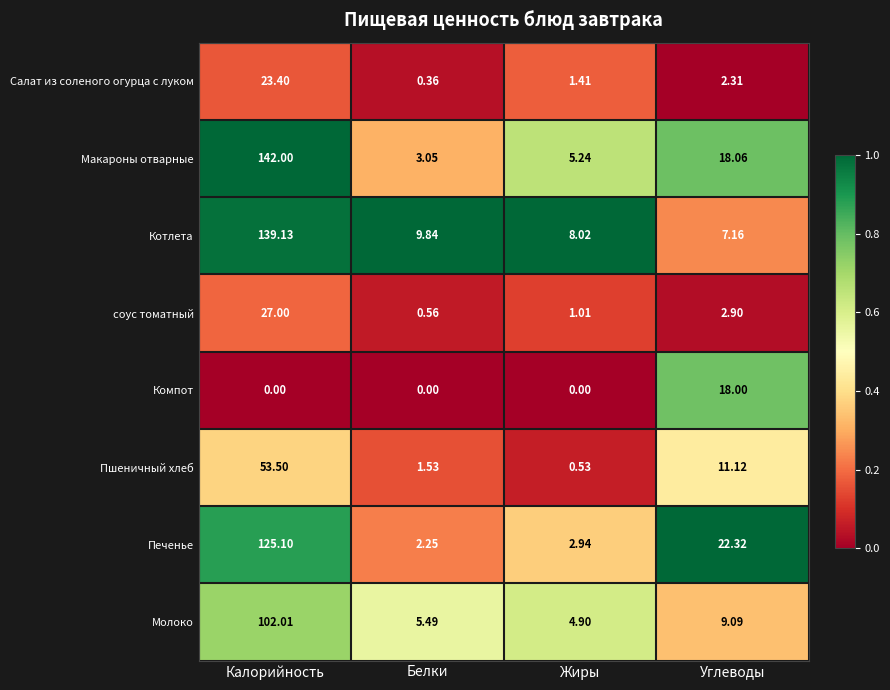

At which category does the chart reach its peak across all series?

Калорийность